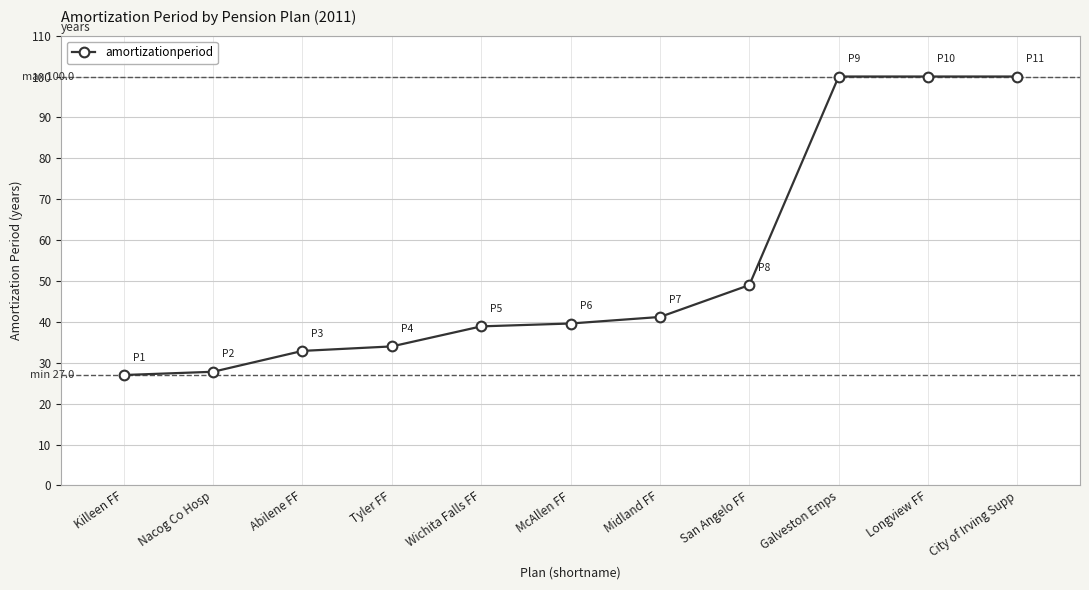

What is the sum of all values?

590.4